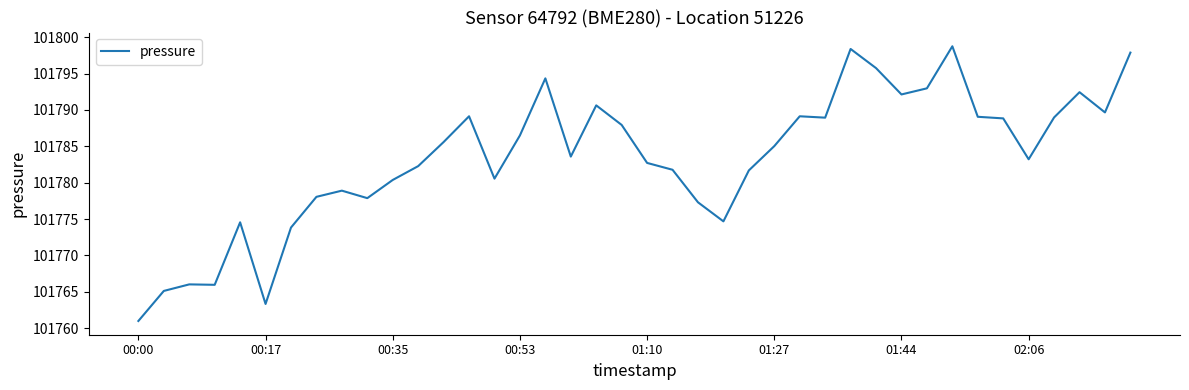

What is the minimum value shown in the chart?

101761.0